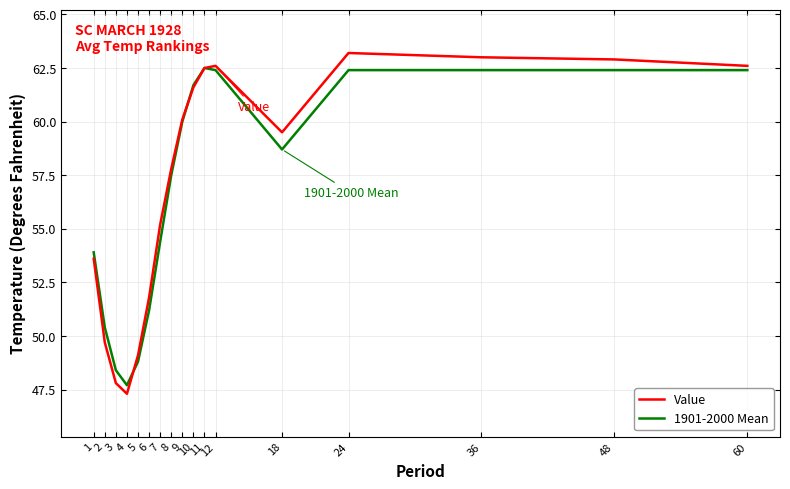

What is the total value across all series at 2?

100.1